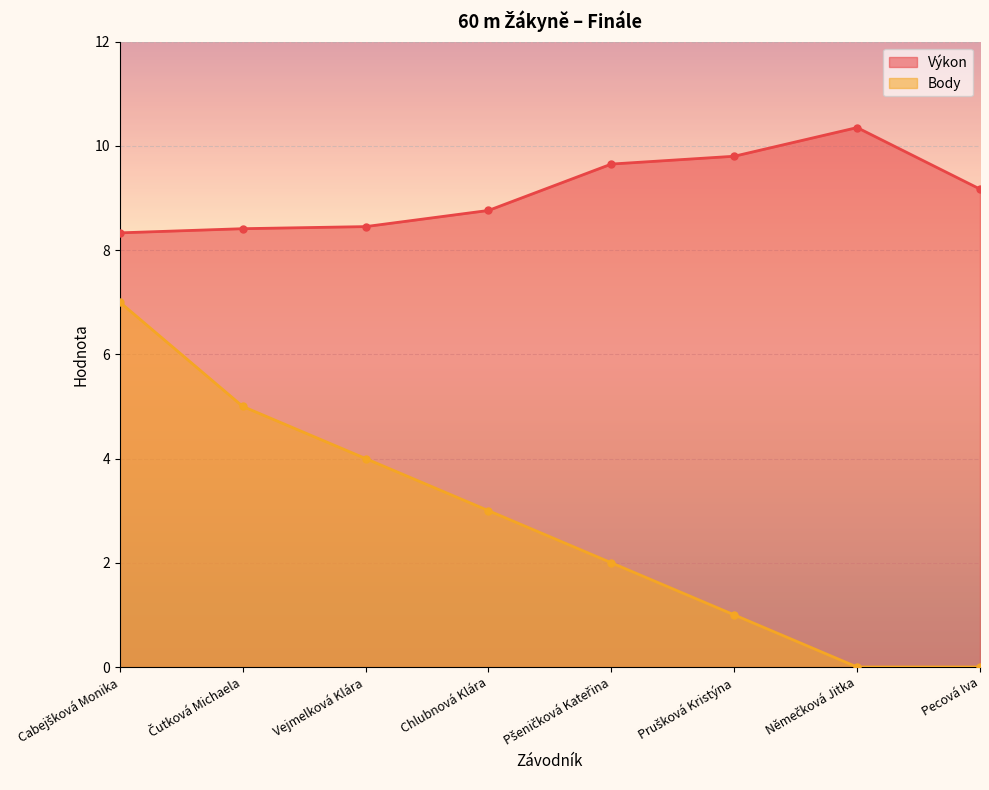

Which has a higher value, Vejmelková Klára or Chlubnová Klára?

Chlubnová Klára